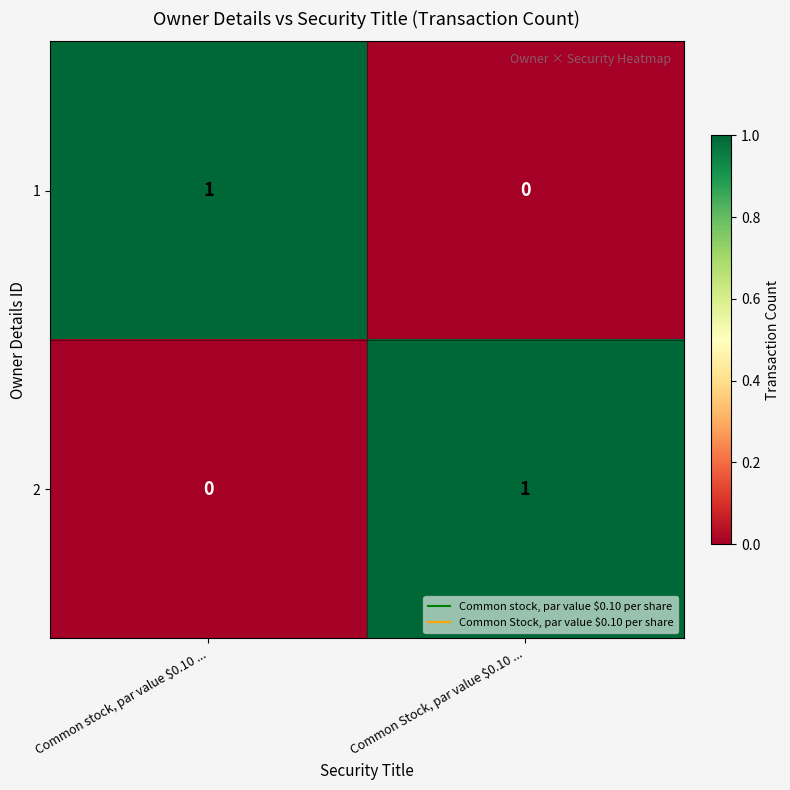

Rank the series at Common stock, par value $0.10 ... from lowest to highest value.

2, 1